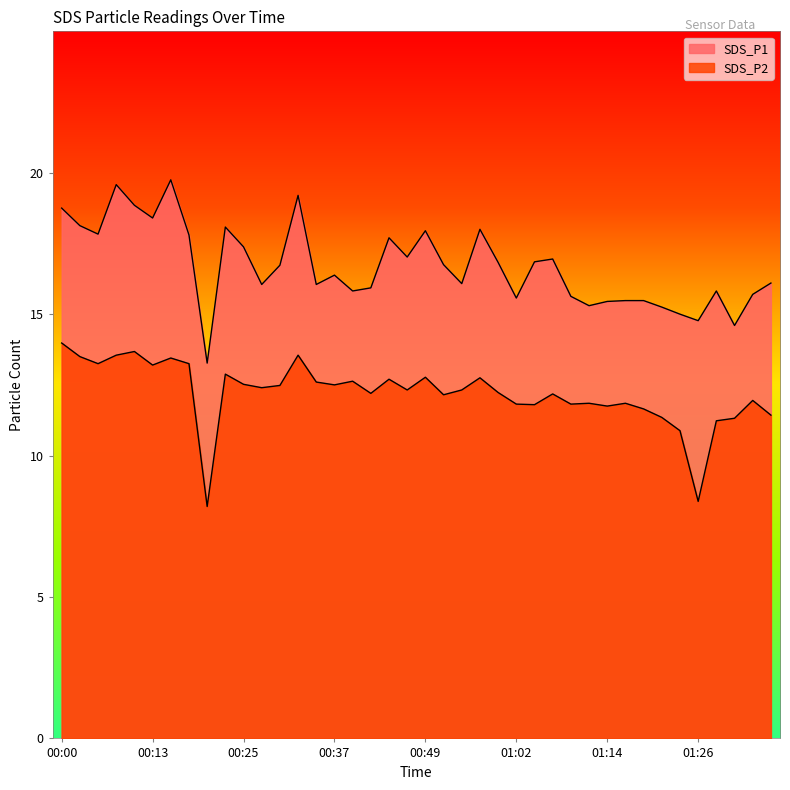

Reading right to left, extract all data points from this chart.

SDS_P1: 01:36=16.1	01:34=15.7	01:31=14.6	01:29=15.8	01:26=14.8	01:24=15.0	01:21=15.2	01:19=15.5	01:16=15.5	01:14=15.4	01:12=15.3	01:09=15.6	01:07=16.9	01:04=16.9	01:02=15.6	00:59=16.8	00:57=18.0	00:54=16.1	00:52=16.8	00:49=17.9	00:47=17.0	00:45=17.7	00:42=15.9	00:40=15.8	00:37=16.4	00:35=16.1	00:32=19.2	00:30=16.7	00:27=16.1	00:25=17.4	00:22=18.1	00:20=13.3	00:18=17.8	00:15=19.8	00:13=18.4	00:10=18.9	00:08=19.6	00:05=17.8	00:02=18.1	00:00=18.8
SDS_P2: 01:36=11.4	01:34=11.9	01:31=11.3	01:29=11.2	01:26=8.4	01:24=10.9	01:21=11.3	01:19=11.7	01:16=11.8	01:14=11.8	01:12=11.8	01:09=11.8	01:07=12.2	01:04=11.8	01:02=11.8	00:59=12.2	00:57=12.8	00:54=12.3	00:52=12.2	00:49=12.8	00:47=12.3	00:45=12.7	00:42=12.2	00:40=12.6	00:37=12.5	00:35=12.6	00:32=13.6	00:30=12.5	00:27=12.4	00:25=12.5	00:22=12.9	00:20=8.2	00:18=13.2	00:15=13.4	00:13=13.2	00:10=13.7	00:08=13.6	00:05=13.2	00:02=13.5	00:00=14.0